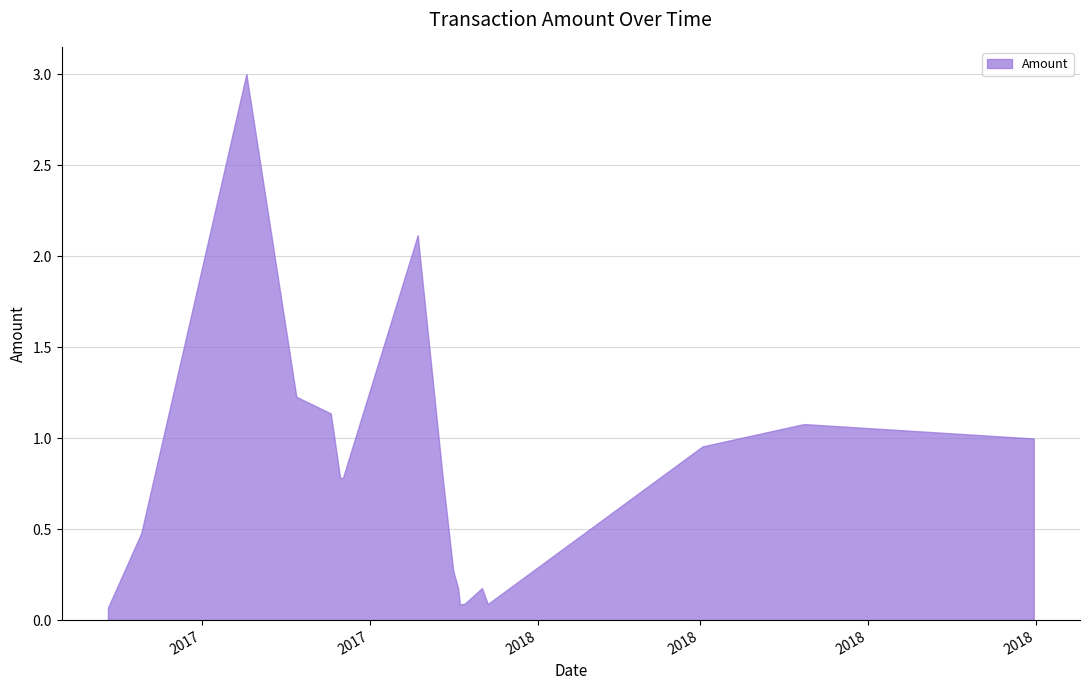

What is the difference between the maximum and minimum values?

2.9